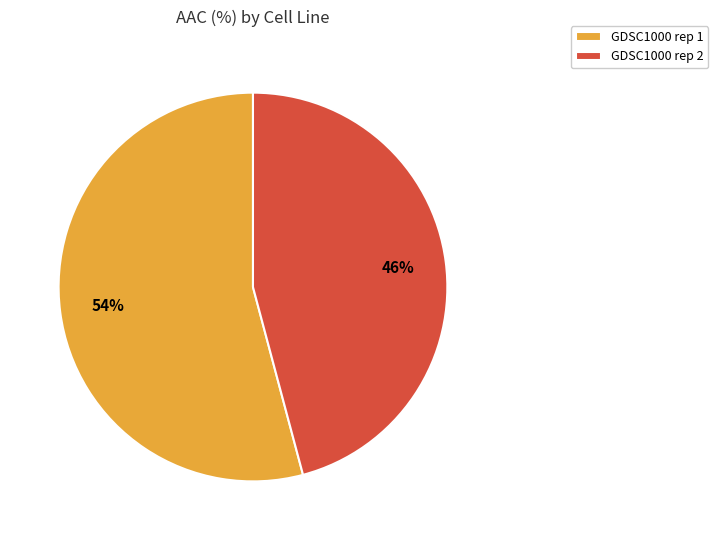

Rank the categories by value from lowest to highest.

GDSC1000 rep 2, GDSC1000 rep 1